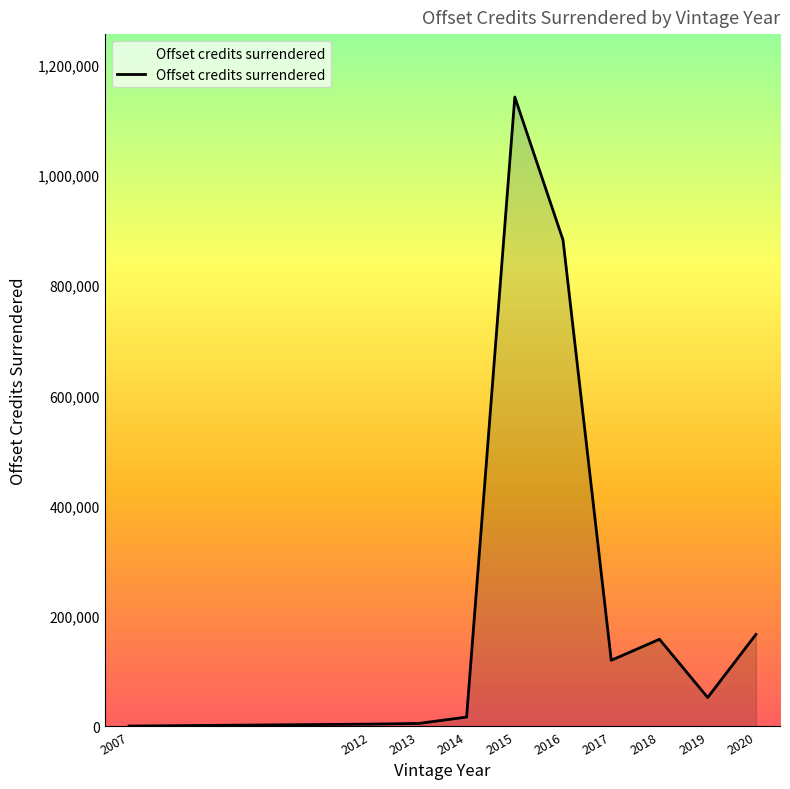

What is the difference between the maximum and minimum values?

1140630